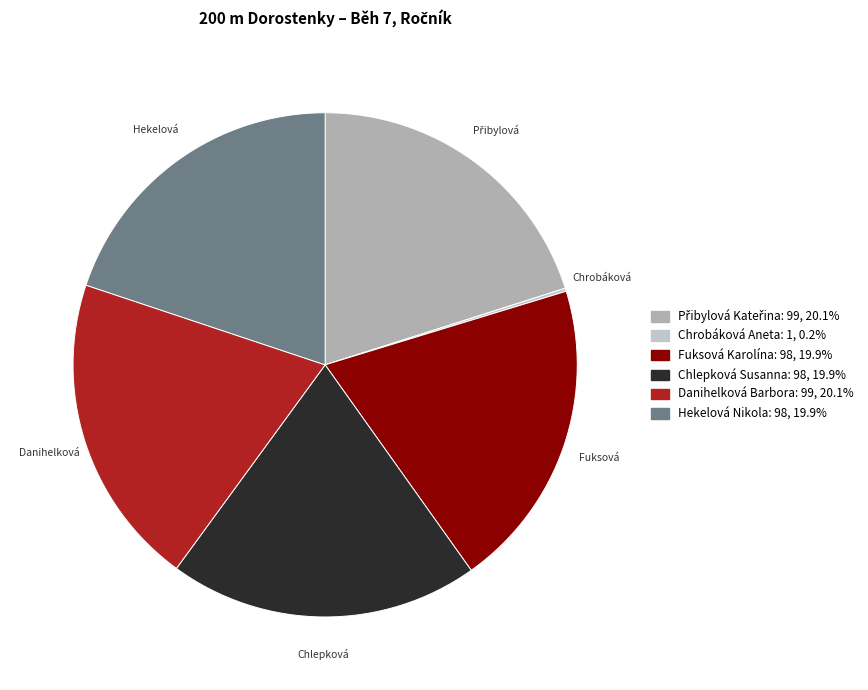

The Fuksová Karolína slice represents 9% of the pie. True or false?

False